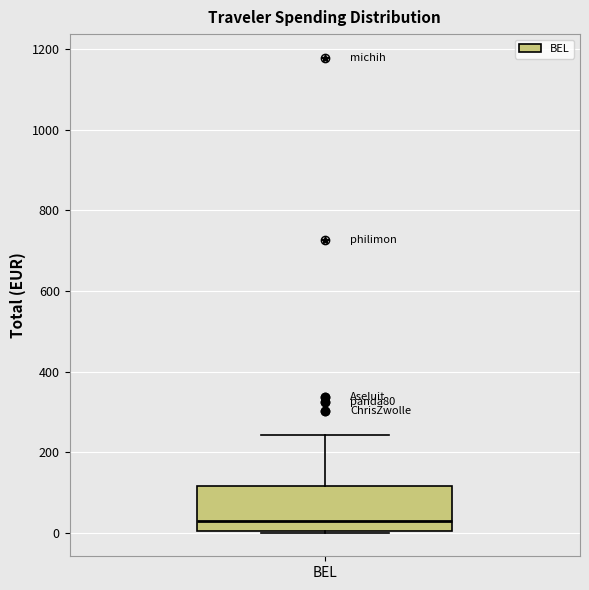

Read this box plot against the y-axis: the position of the median line, the range covered by the box, and the ends of both whiskers. The values are not printed on the chart, so give them approximately, as read against the axis.

median 20, box 0 to 120, whiskers 0 to 240